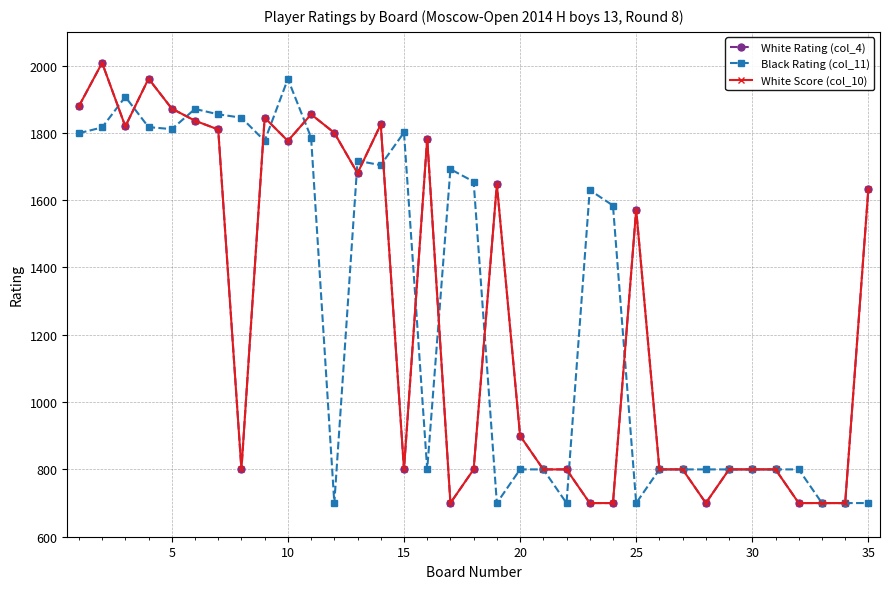

In White Rating (col_4), how many points are higher than both neighbors (excluding endpoints)?

8